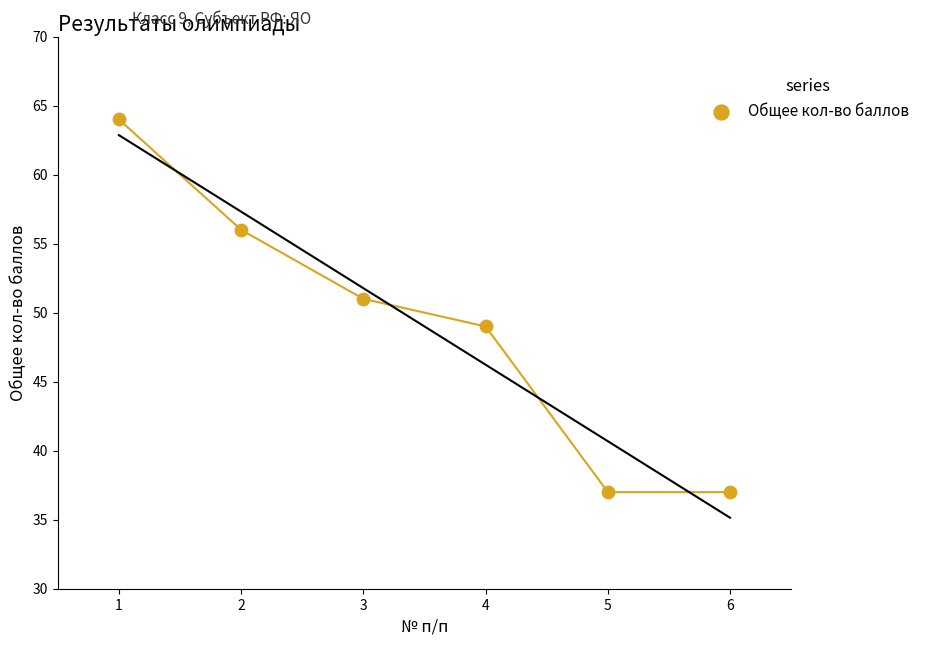

What is the range of X values (max minus min)?

5